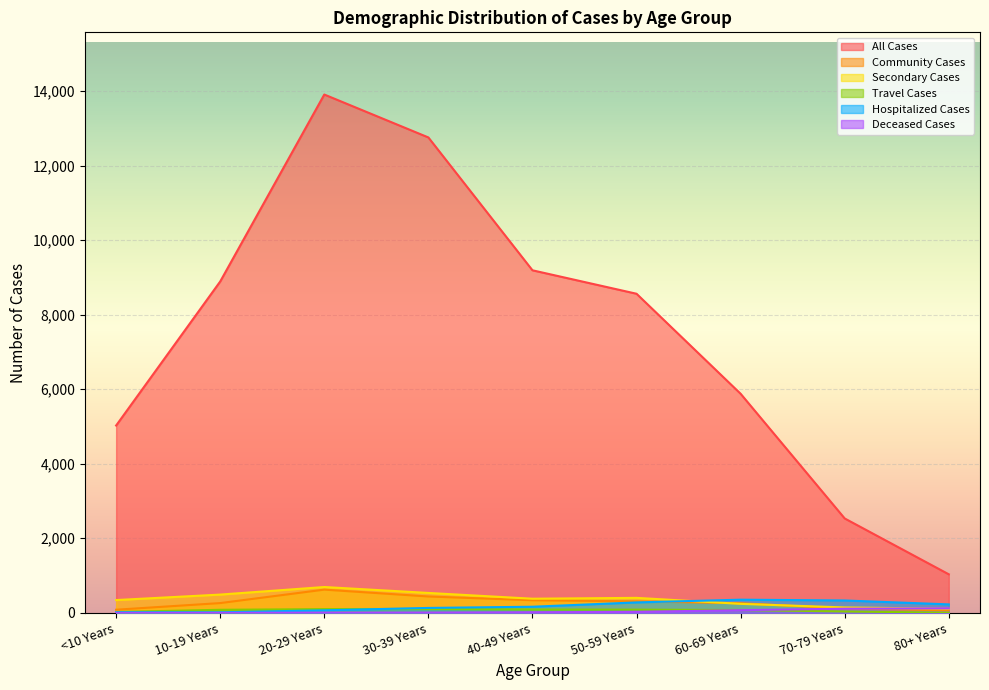

Rank the series at 70-79 Years from lowest to highest value.

Travel Cases, Deceased Cases, Community Cases, Secondary Cases, Hospitalized Cases, All Cases